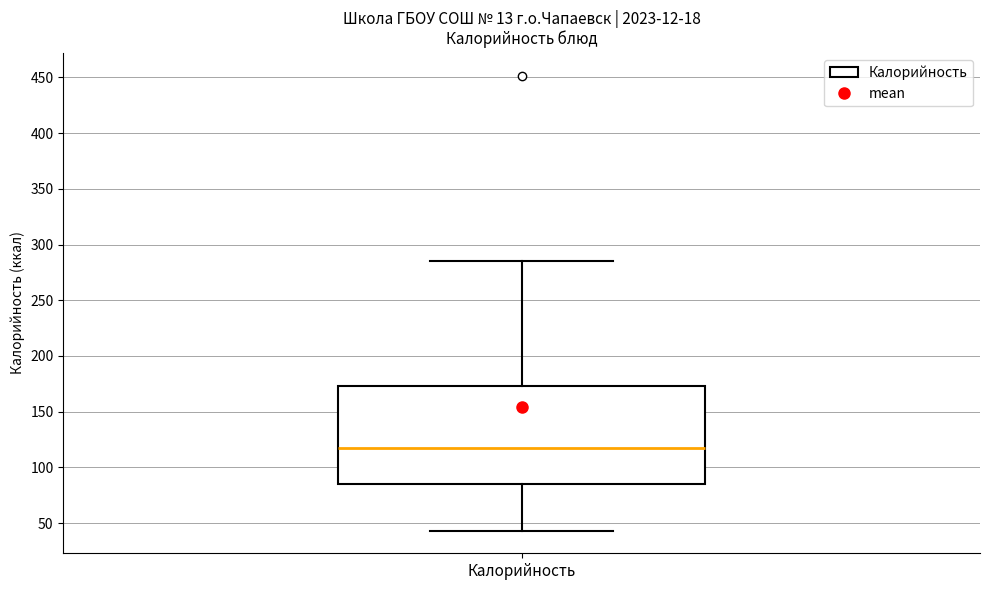

Where is the lower edge of the box for Калорийность on the y-axis? The values are not printed on the chart, so give them approximately, as read against the axis.

85